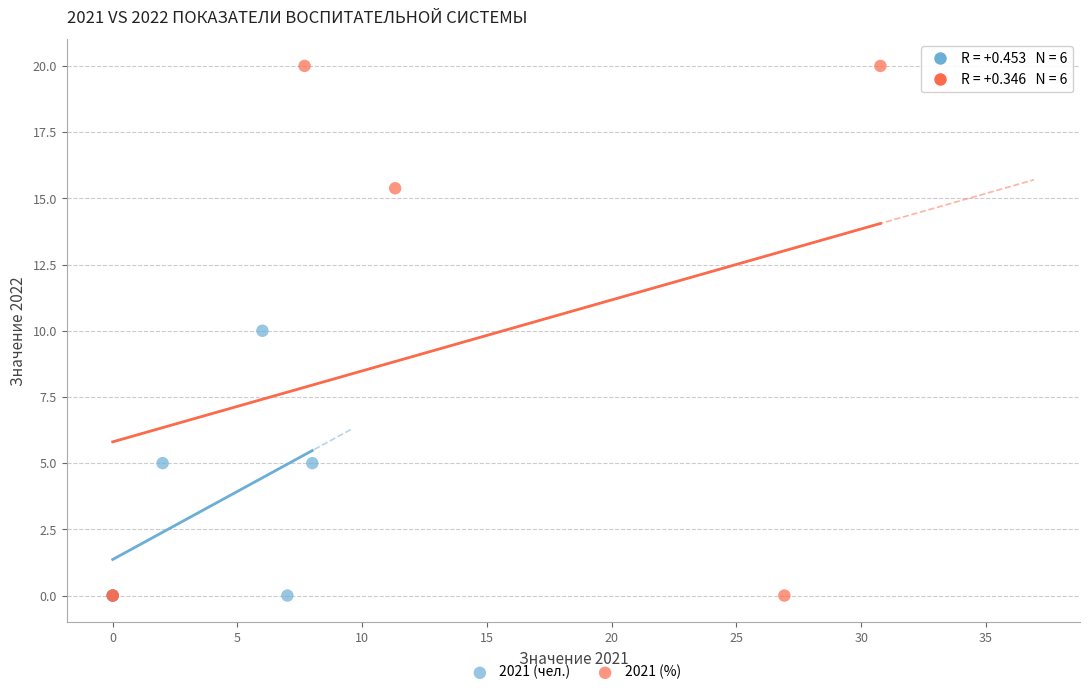

Which series has the widest spread of Y values?

2021 (%)